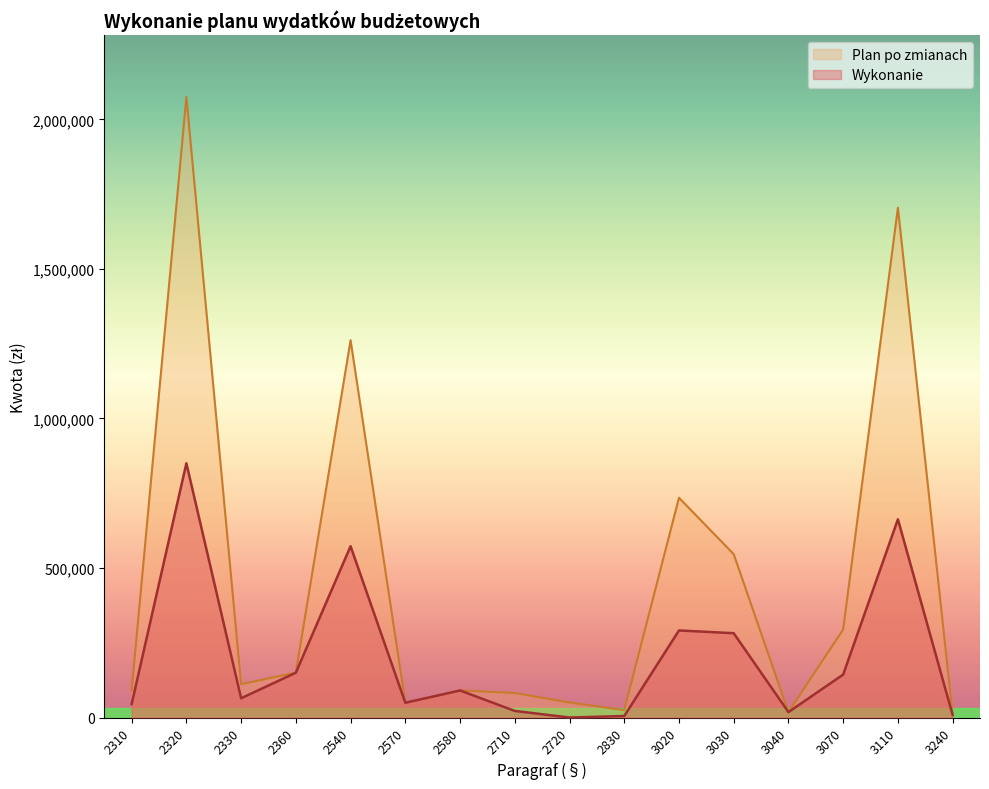

The value of Plan po zmianach at 2830 is 39591.6. True or false?

False